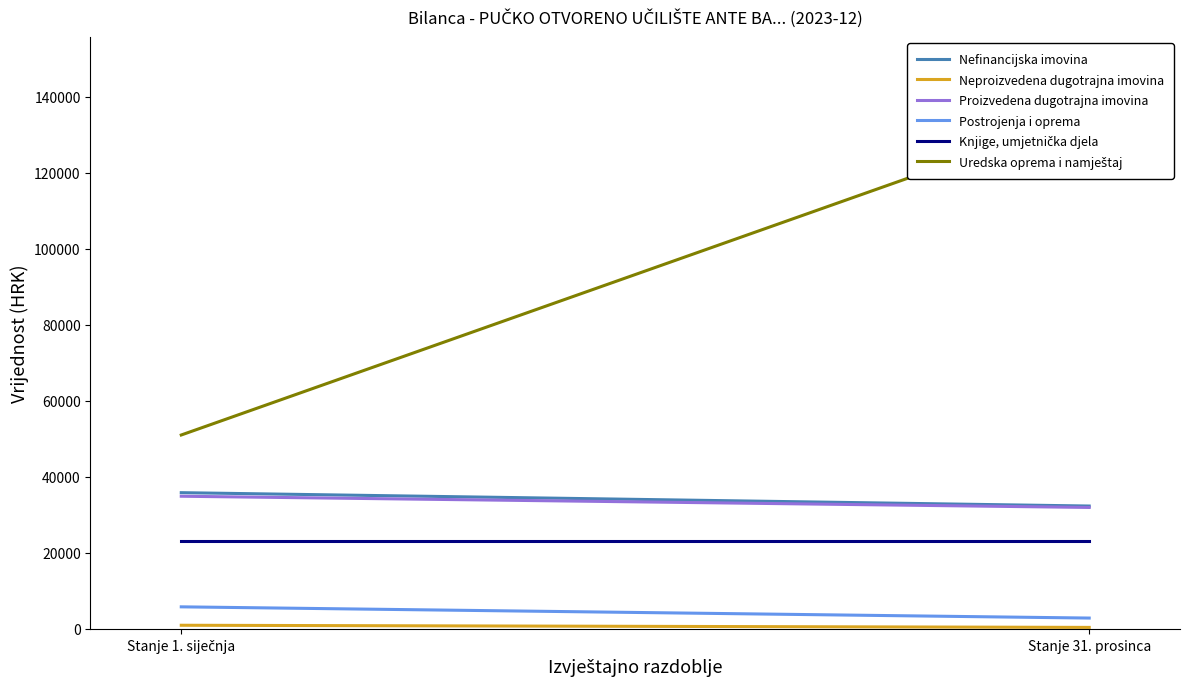

What is the average value of the Proizvedena dugotrajna imovina series?

33420.0